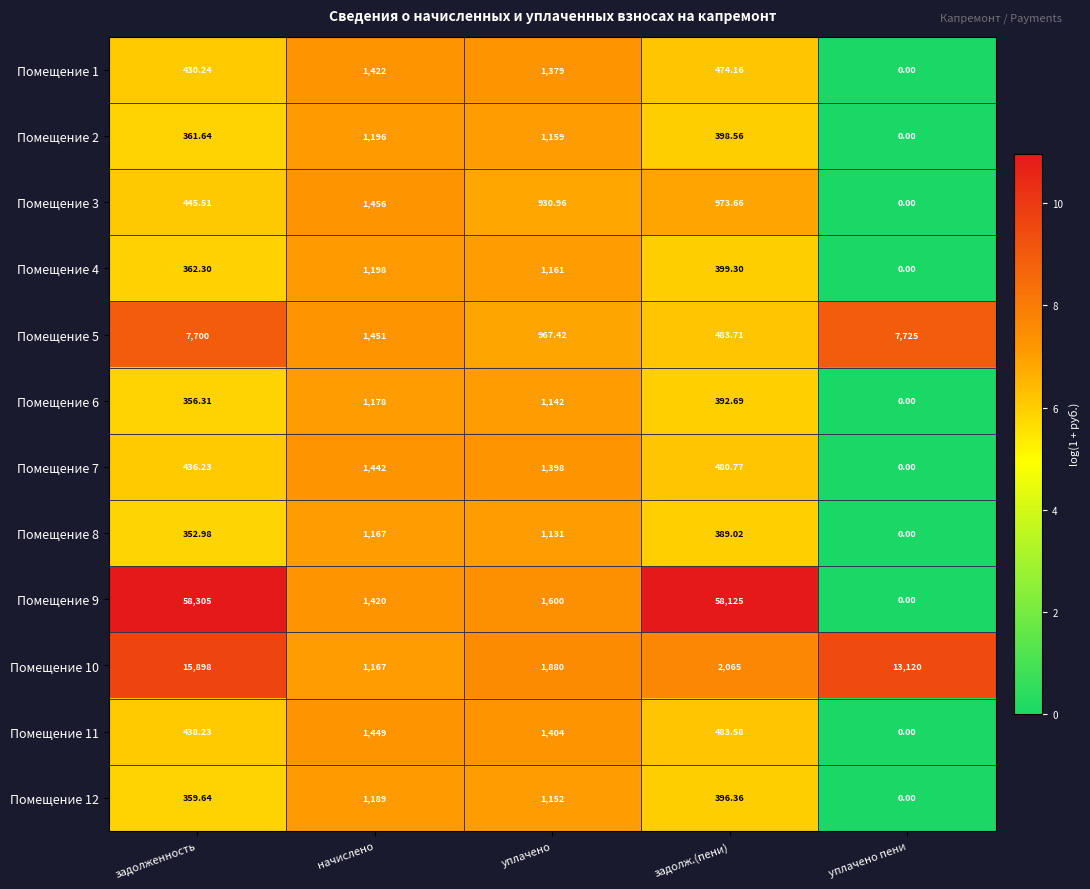

Which series has the widest spread of values?

Помещение 9